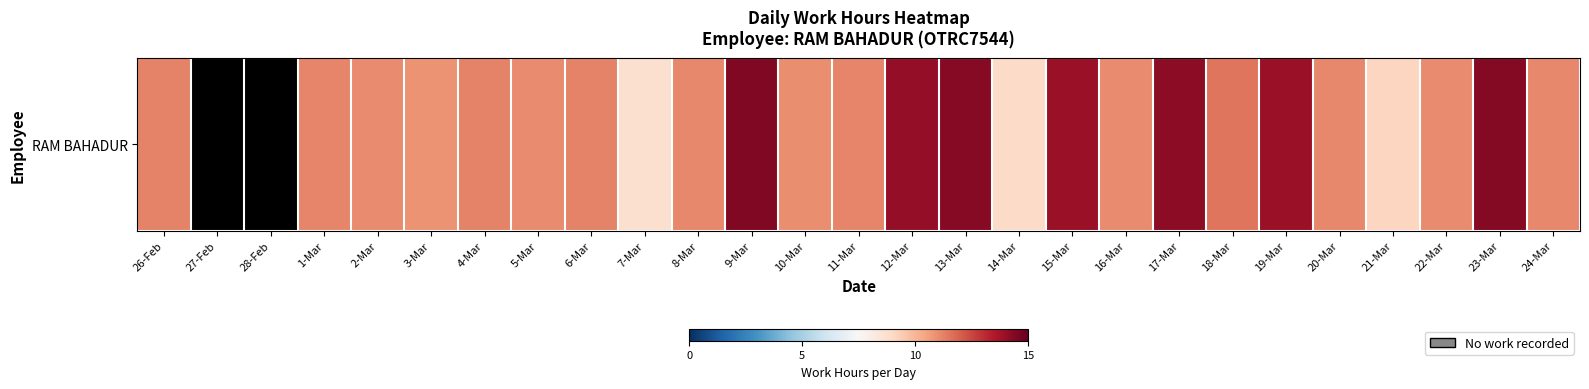

The chart shows a value of 16.6 at 26-Feb. True or false?

False